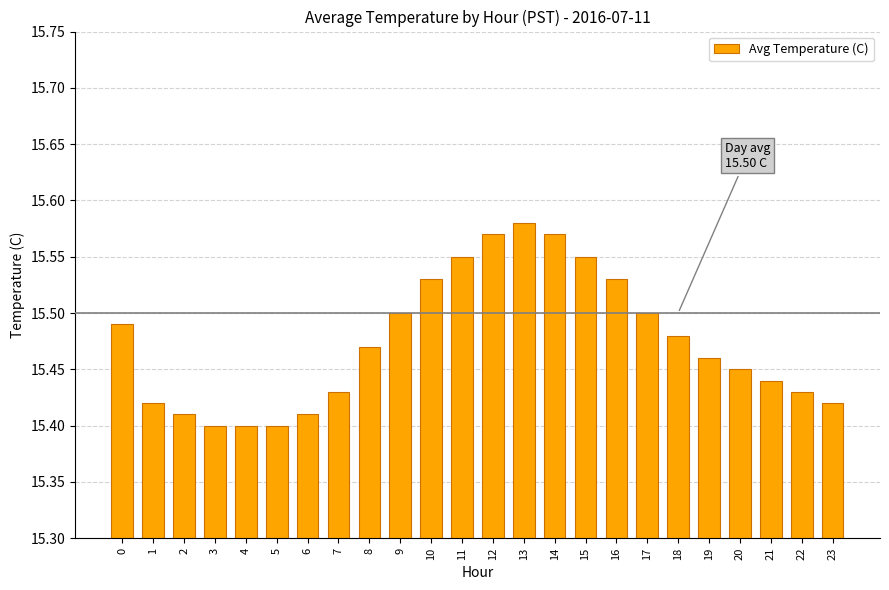

What is the sum of the values at 21 and 6?

30.9